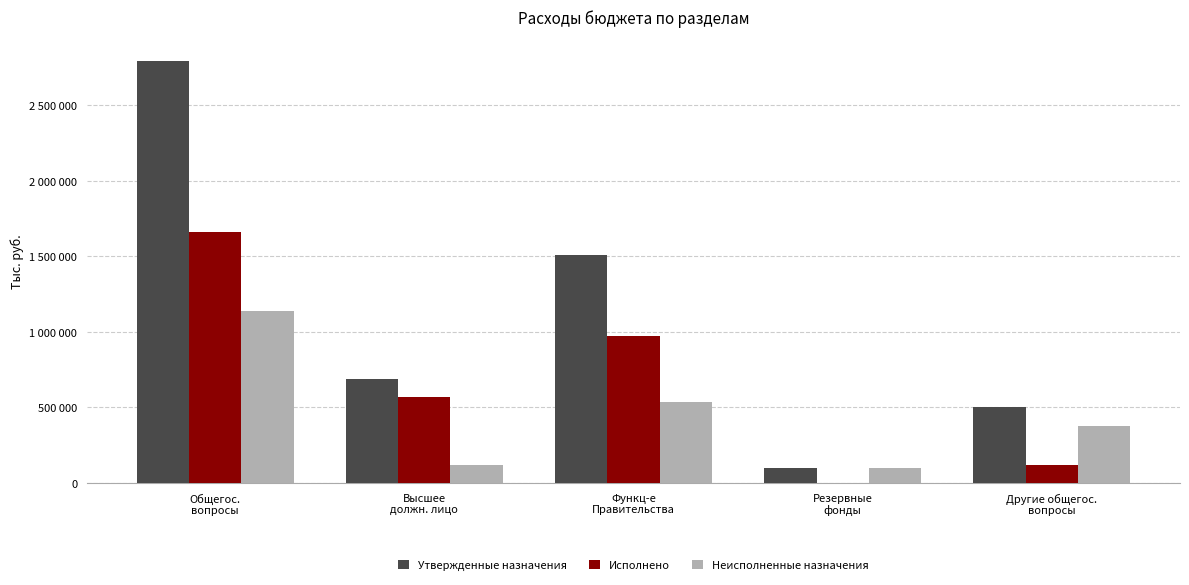

Where does the Утвержденные назначения series first go above 690050?

Общегос.
вопросы